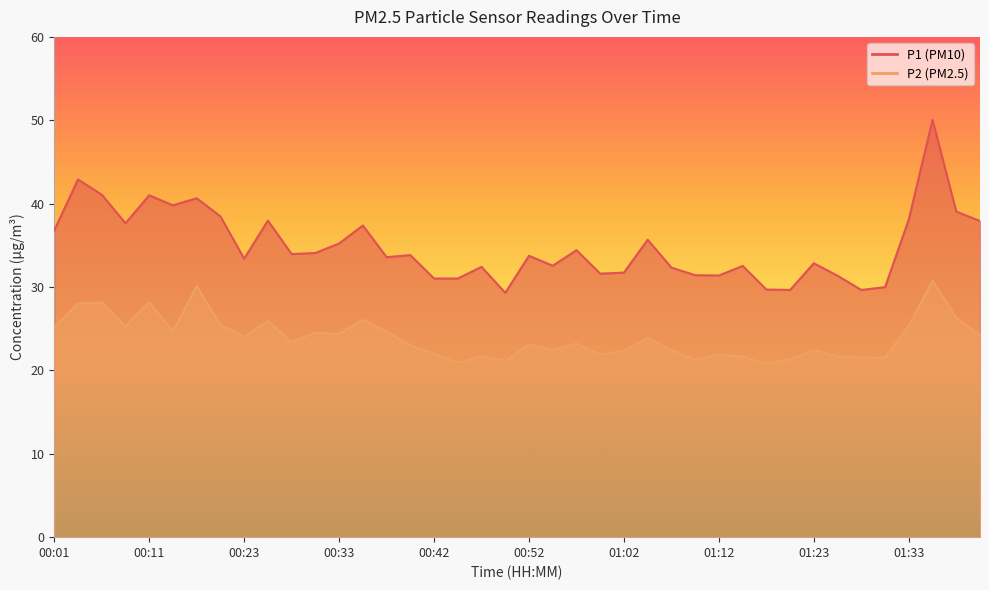

Rank the series at 00:20 from lowest to highest value.

P2, P1